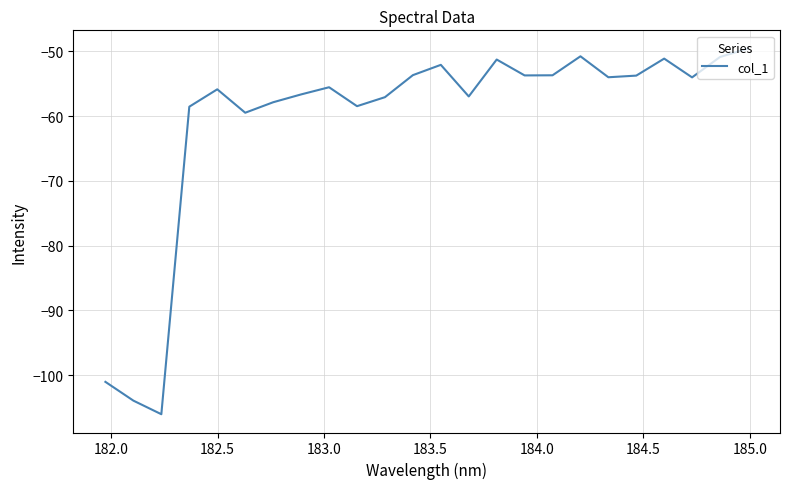

How many distinct data groups are displayed?

1